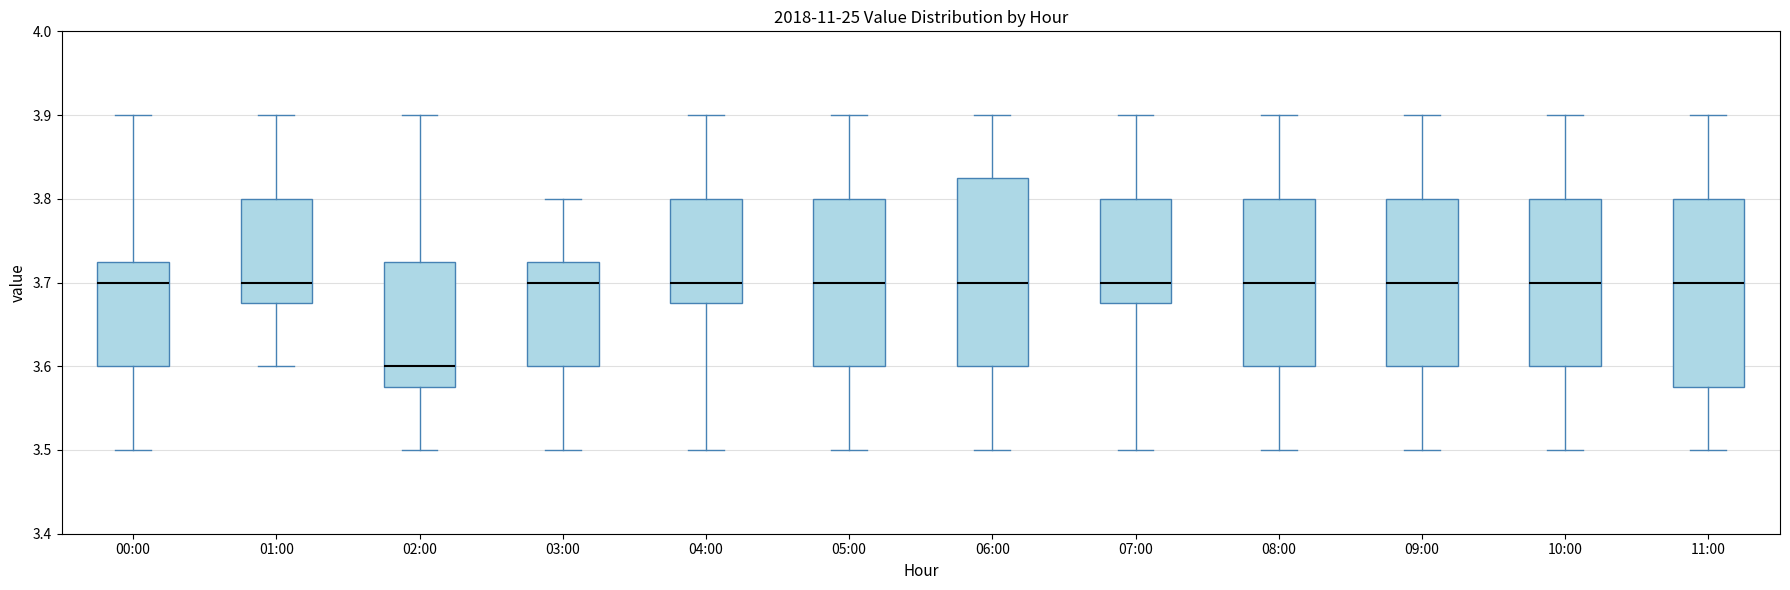

Reading left to right, transcribe this box plot: for each box, give where its median line is, the range the box spans, and where its two whiskers end, as read against the y-axis. The values are not printed on the chart, so give them approximately, as read against the axis.

00:00: median 3.70, box 3.60 to 3.73, whiskers 3.50 to 3.90
01:00: median 3.70, box 3.68 to 3.80, whiskers 3.60 to 3.90
02:00: median 3.60, box 3.58 to 3.73, whiskers 3.50 to 3.90
03:00: median 3.70, box 3.60 to 3.73, whiskers 3.50 to 3.80
04:00: median 3.70, box 3.68 to 3.80, whiskers 3.50 to 3.90
05:00: median 3.70, box 3.60 to 3.80, whiskers 3.50 to 3.90
06:00: median 3.70, box 3.60 to 3.83, whiskers 3.50 to 3.90
07:00: median 3.70, box 3.68 to 3.80, whiskers 3.50 to 3.90
08:00: median 3.70, box 3.60 to 3.80, whiskers 3.50 to 3.90
09:00: median 3.70, box 3.60 to 3.80, whiskers 3.50 to 3.90
10:00: median 3.70, box 3.60 to 3.80, whiskers 3.50 to 3.90
11:00: median 3.70, box 3.58 to 3.80, whiskers 3.50 to 3.90